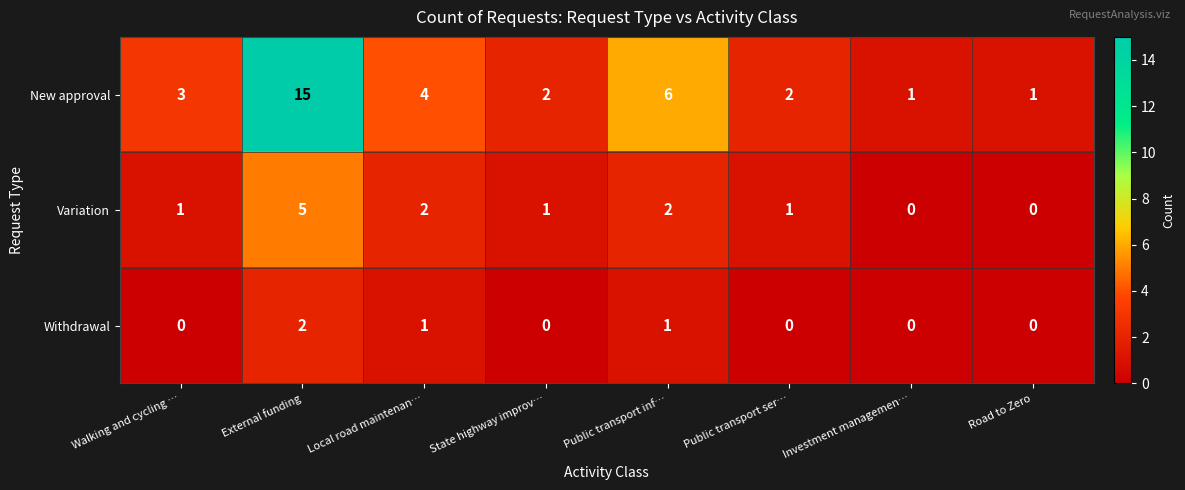

How many distinct data groups are displayed?

3